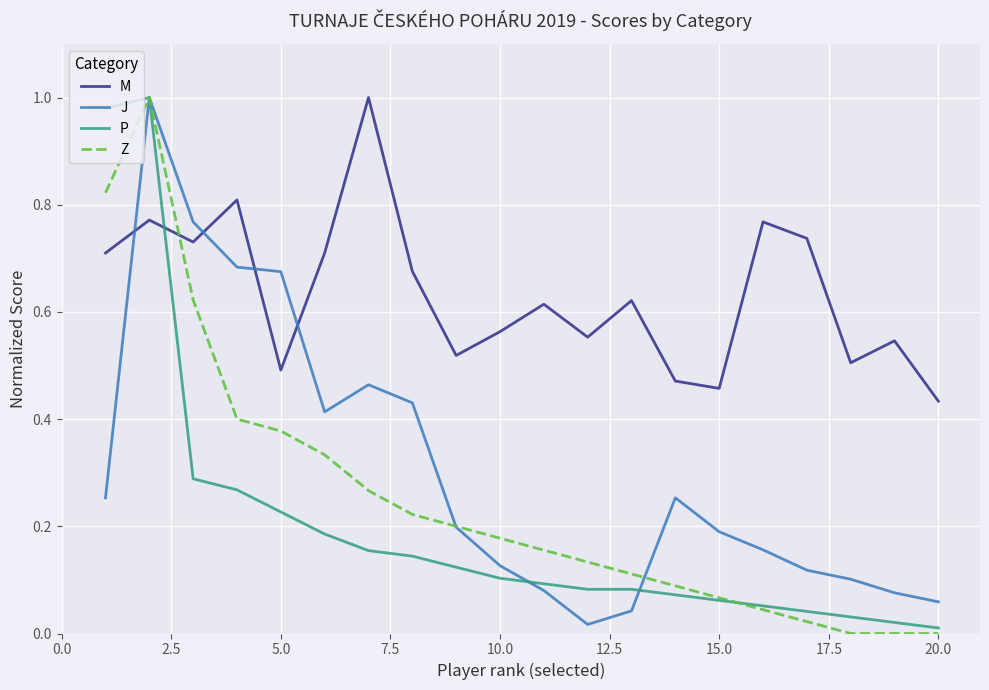

Which series has the largest total across all categories?

M